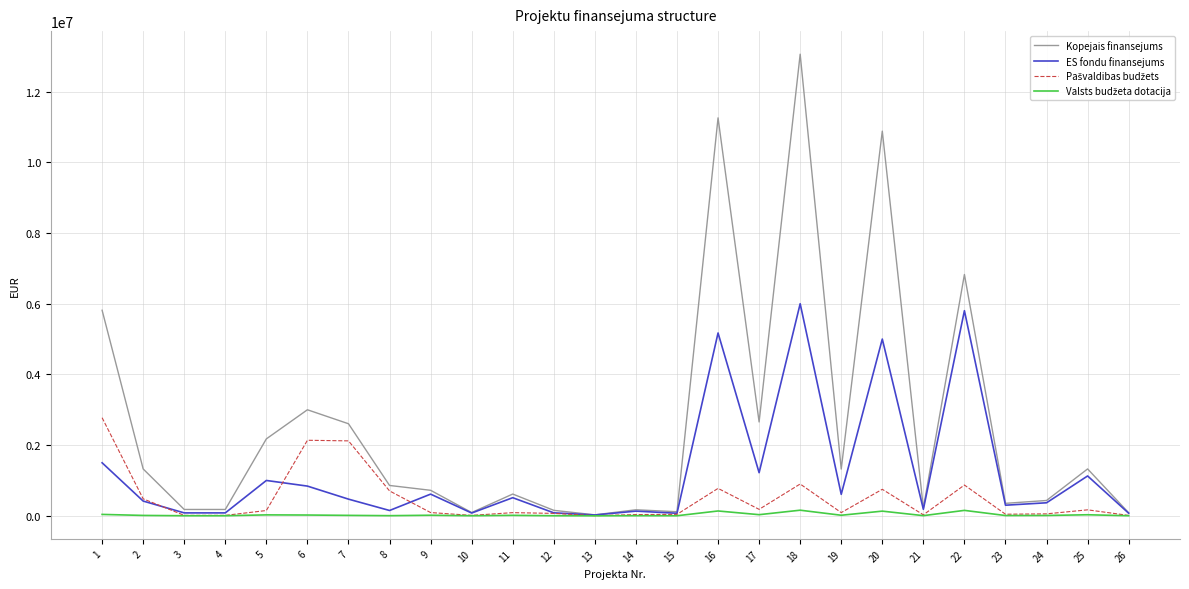

Which series has the widest spread of values?

Kopejais finansejums